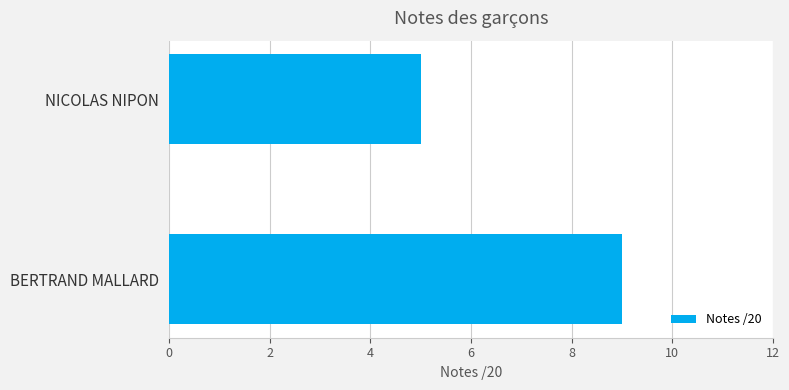

How many bars are there in total?

2